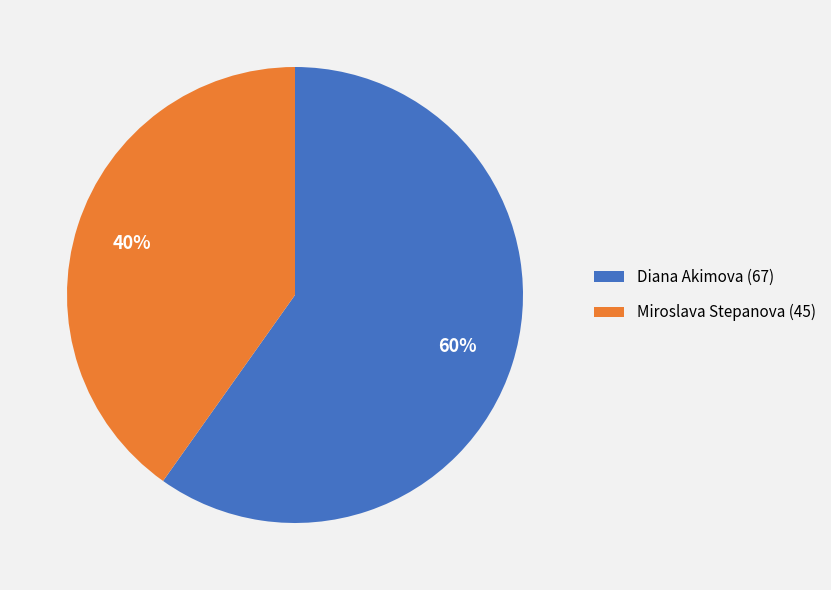

True or false: Diana Akimova accounts for 60% of the total.

True